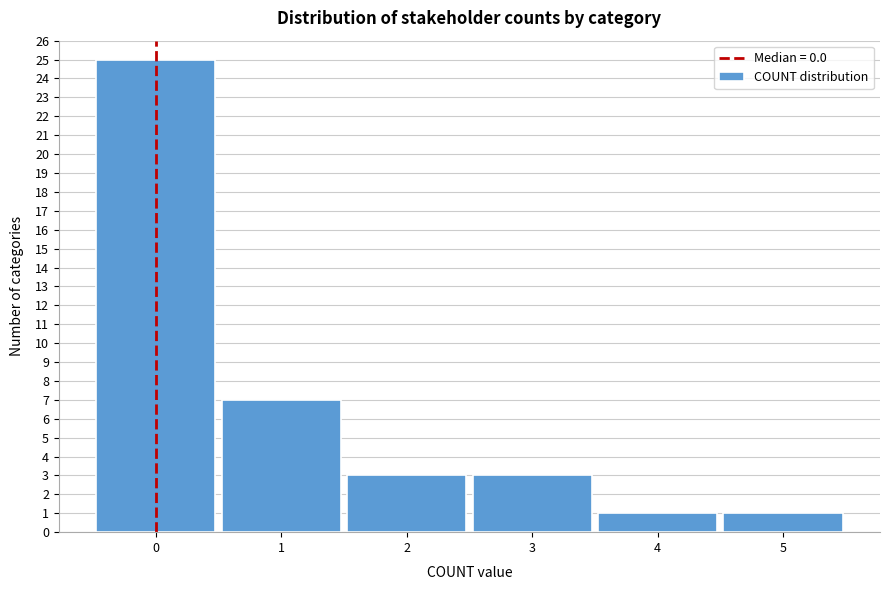

Which range on the x-axis has the tallest bar?

-0.5 to 0.5